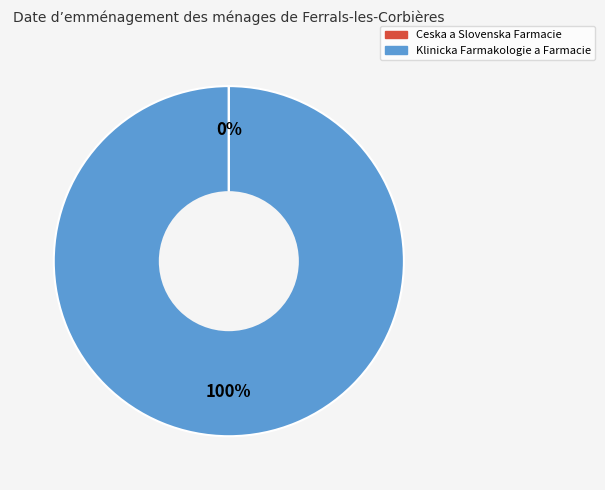

To the nearest percent, what is the average slice percentage?

50%